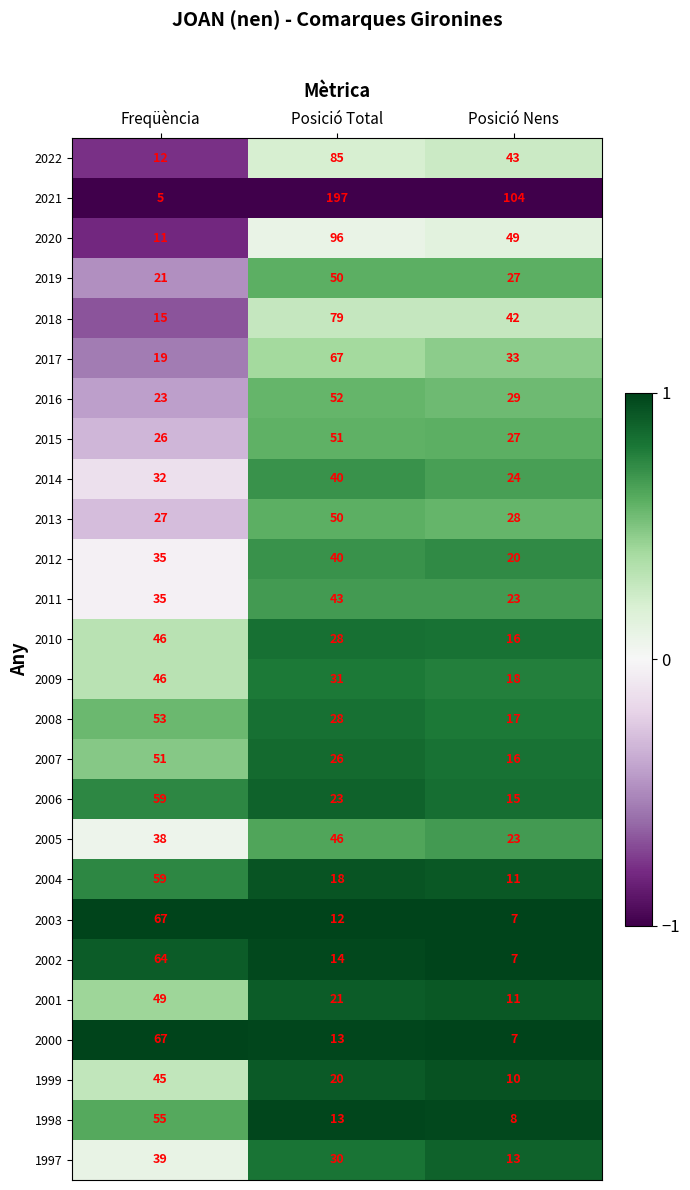

Count the number of data series in this chart.

26